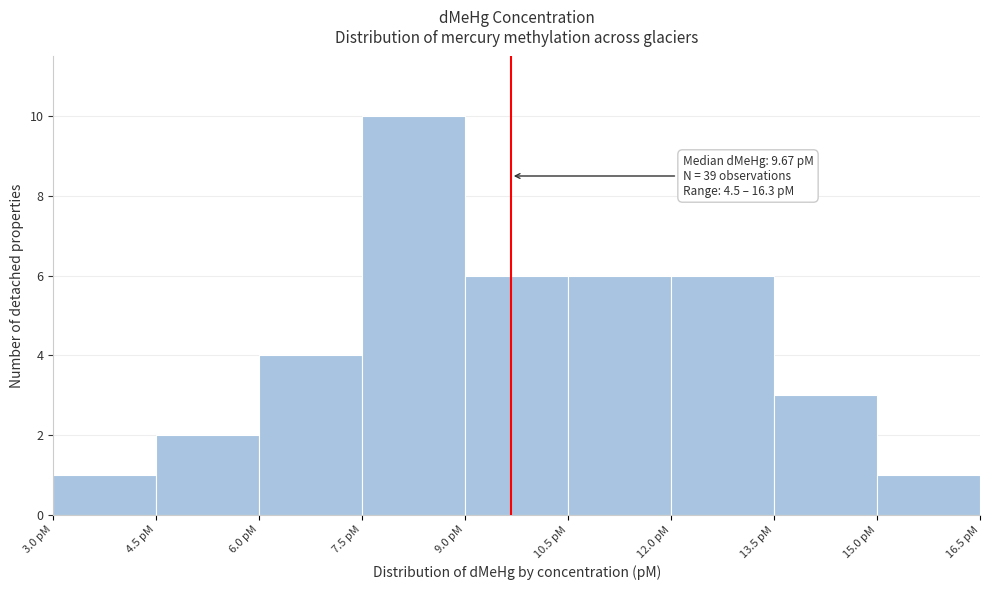

Which range on the x-axis has the tallest bar?

7.5 to 9.0